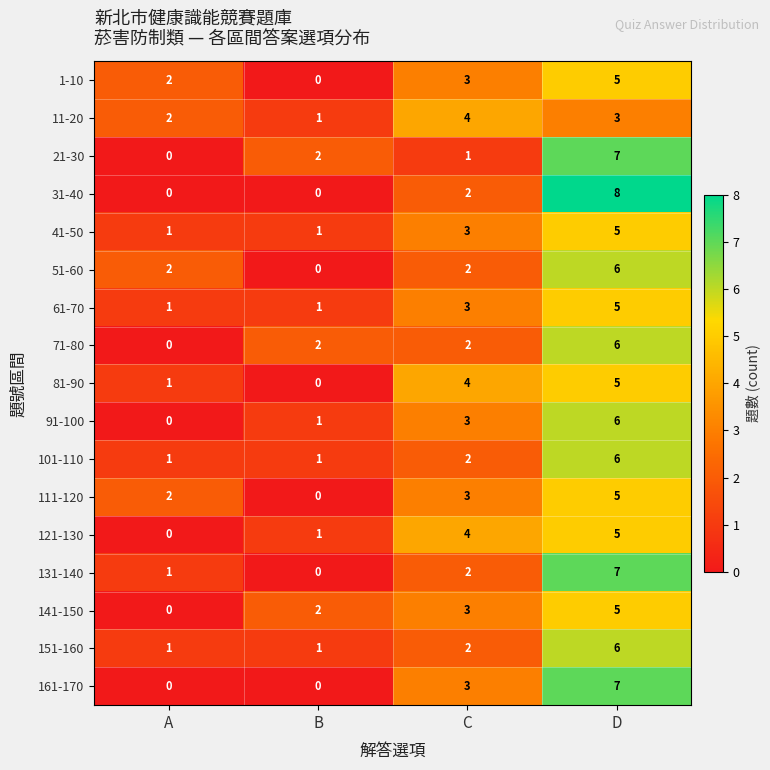

What is the sum of the 21-30 values at D and A?

7